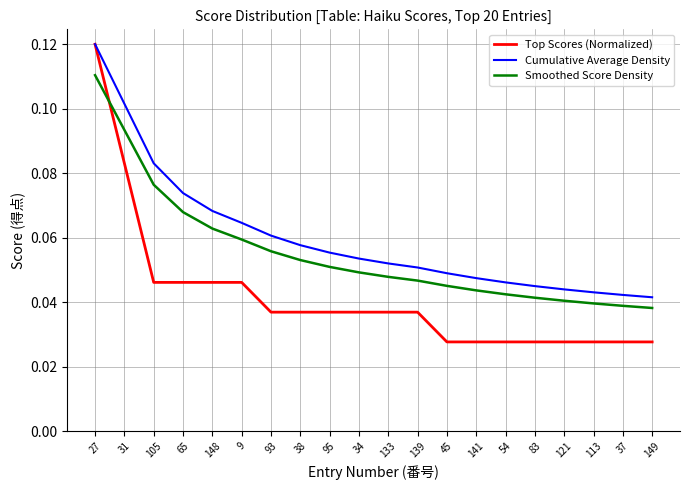

What position from the right is 45?

8